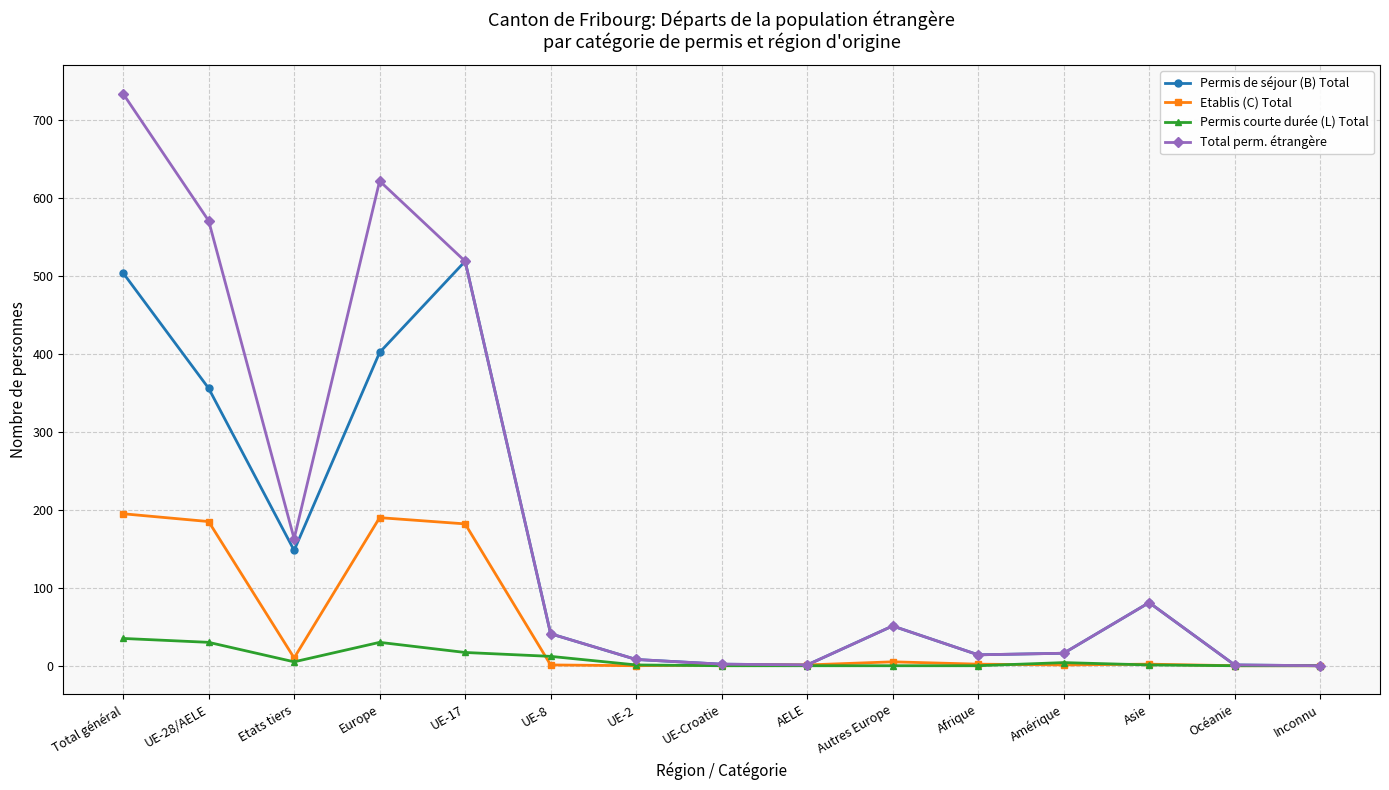

How many lines are shown in the chart?

4